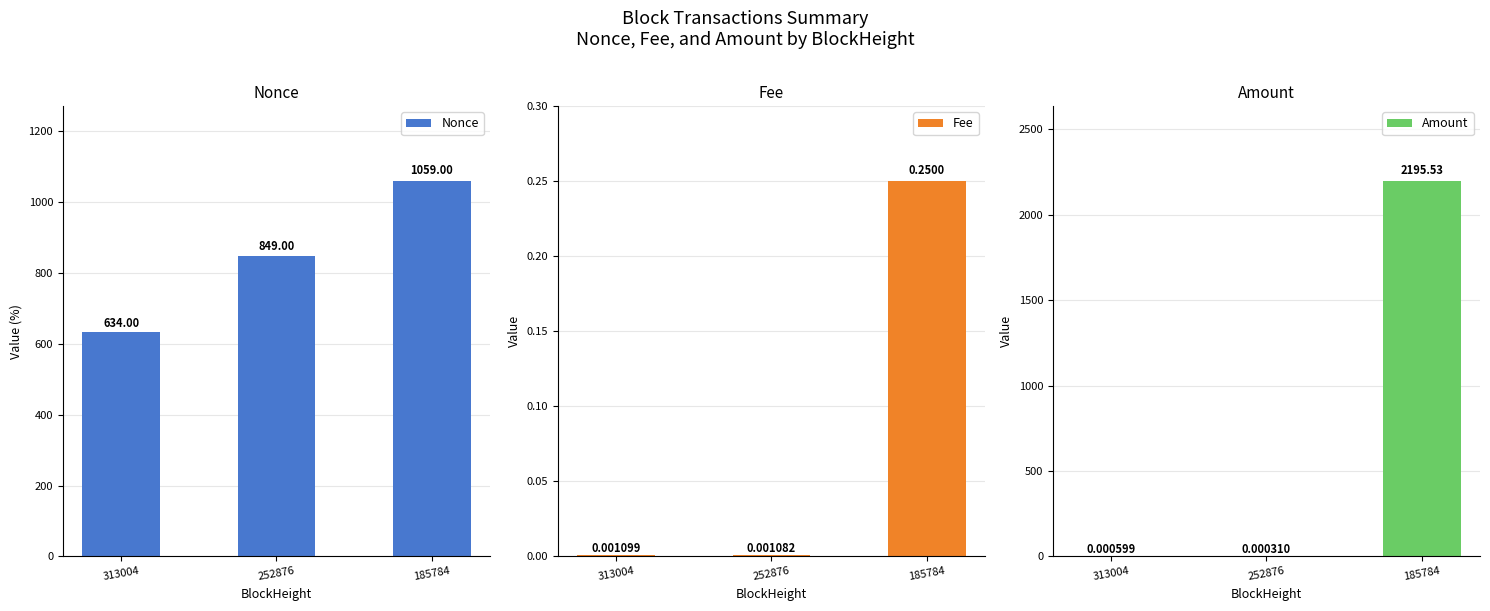

Reading left to right, list all the values displayed in this chart.

Nonce: 313004=634.0	252876=849.0	185784=1059.0
Fee: 313004=0.0	252876=0.0	185784=0.2
Amount: 313004=0.0	252876=0.0	185784=2195.5